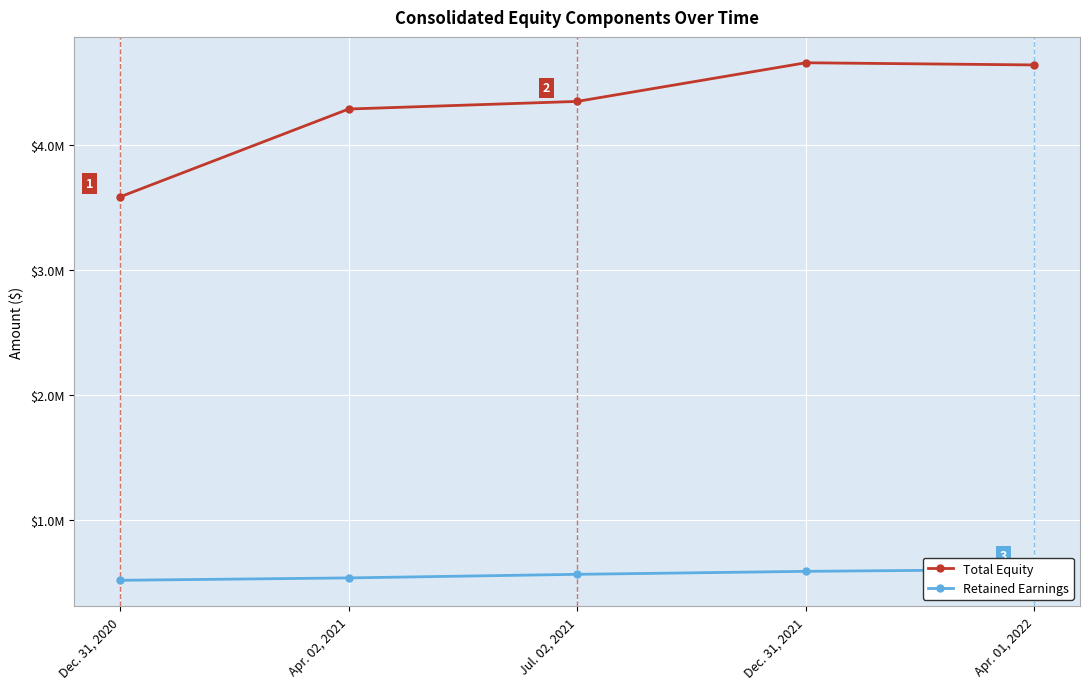

At how many categories does at least one series exceed 1585346?

5